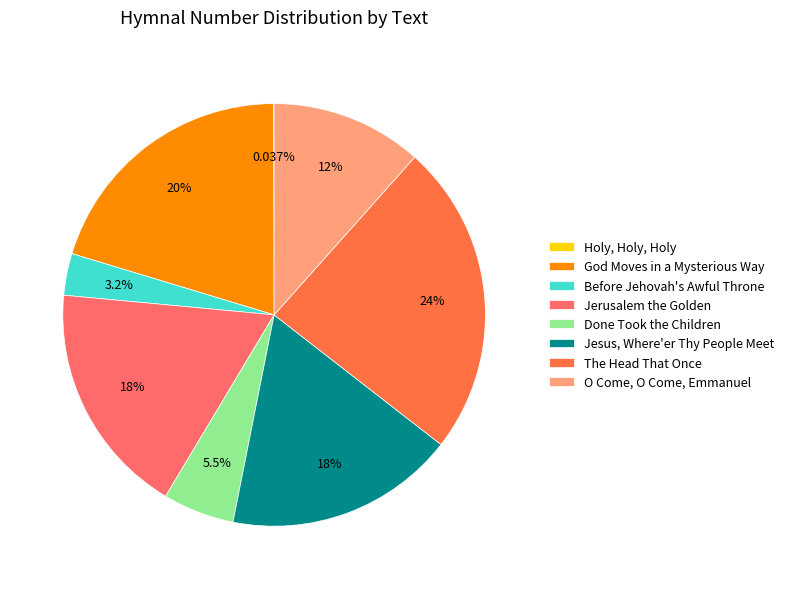

Do God Moves in a Mysterious Way and Before Jehovah's Awful Throne together represent more than half of the pie?

No